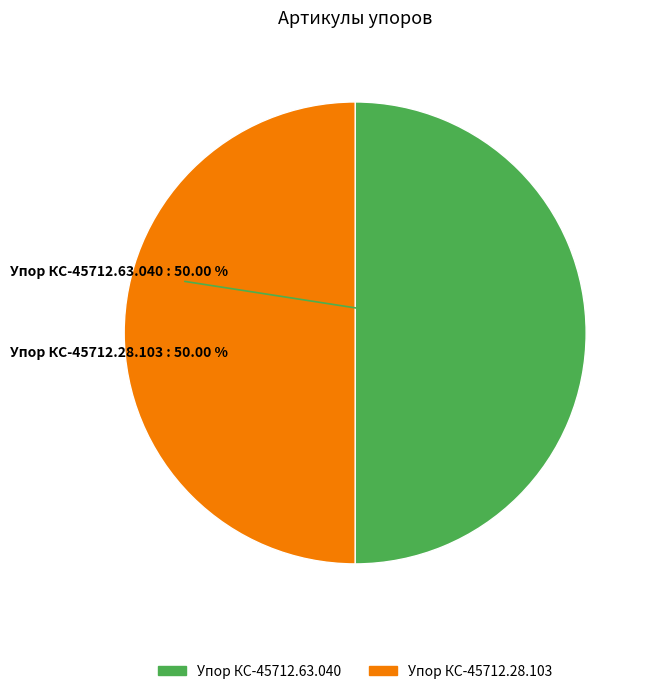

Approximately how many times larger is the value at Упор КС-45712.63.040 compared to Упор КС-45712.28.103?

1.0